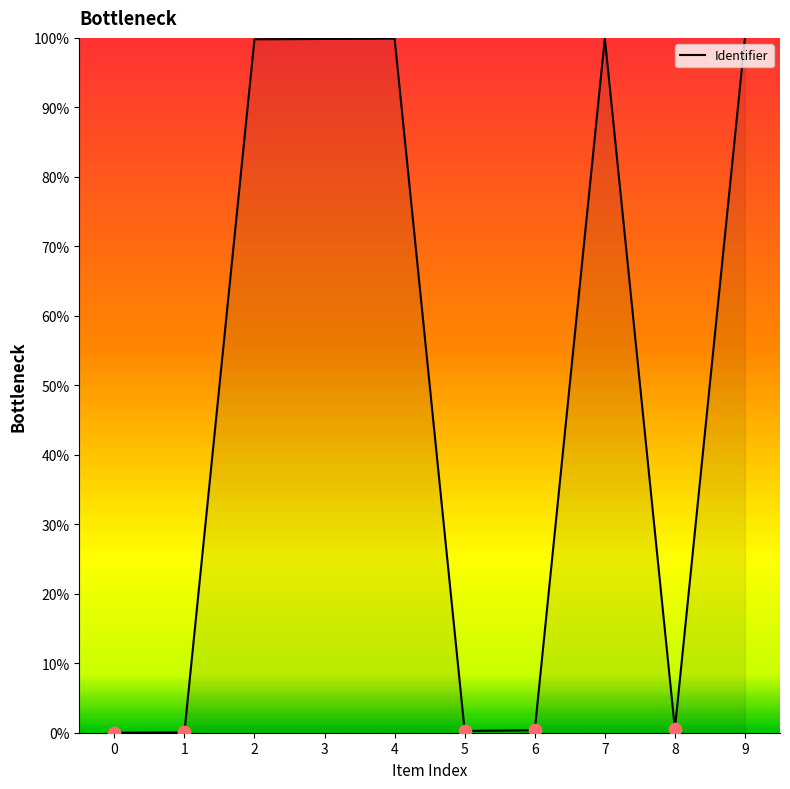

What is the change in value from 3 to 4?

+0.1